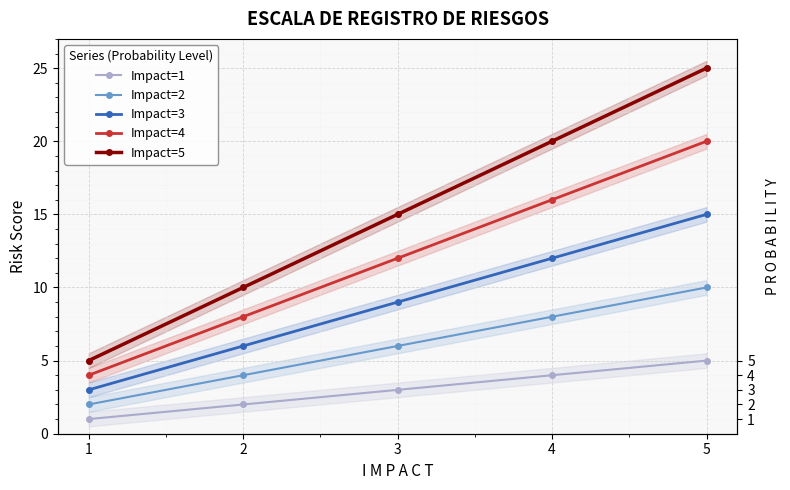

Does the chart display data point markers on the line(s)?

Yes